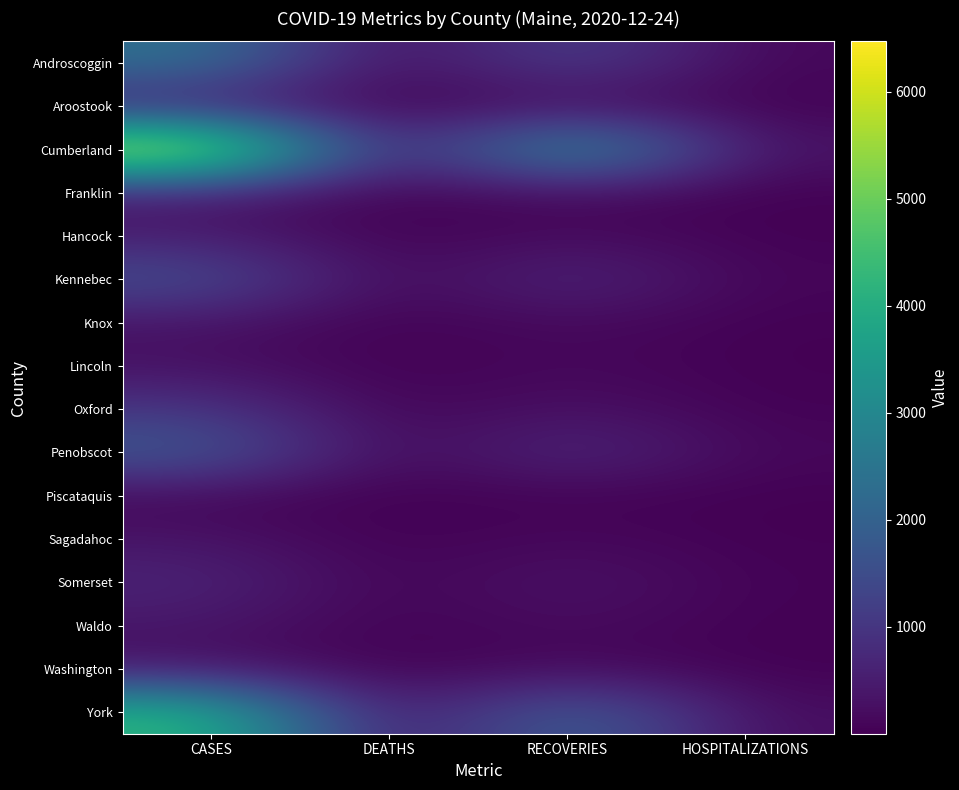

Reading left to right, extract all data points from this chart.

Androscoggin: CASES=2438	DEATHS=43	RECOVERIES=1359	HOSPITALIZATIONS=104
Aroostook: CASES=482	DEATHS=4	RECOVERIES=152	HOSPITALIZATIONS=32
Cumberland: CASES=6472	DEATHS=90	RECOVERIES=3740	HOSPITALIZATIONS=296
Franklin: CASES=436	DEATHS=5	RECOVERIES=167	HOSPITALIZATIONS=15
Hancock: CASES=502	DEATHS=11	RECOVERIES=212	HOSPITALIZATIONS=25
Kennebec: CASES=1590	DEATHS=29	RECOVERIES=786	HOSPITALIZATIONS=81
Knox: CASES=326	DEATHS=4	RECOVERIES=192	HOSPITALIZATIONS=18
Lincoln: CASES=275	DEATHS=2	RECOVERIES=142	HOSPITALIZATIONS=12
Oxford: CASES=1037	DEATHS=16	RECOVERIES=331	HOSPITALIZATIONS=34
Penobscot: CASES=1844	DEATHS=18	RECOVERIES=832	HOSPITALIZATIONS=110
Piscataquis: CASES=105	DEATHS=1	RECOVERIES=49	HOSPITALIZATIONS=7
Sagadahoc: CASES=347	DEATHS=1	RECOVERIES=155	HOSPITALIZATIONS=13
Somerset: CASES=685	DEATHS=21	RECOVERIES=386	HOSPITALIZATIONS=43
Waldo: CASES=365	DEATHS=17	RECOVERIES=206	HOSPITALIZATIONS=19
Washington: CASES=335	DEATHS=2	RECOVERIES=173	HOSPITALIZATIONS=17
York: CASES=4300	DEATHS=55	RECOVERIES=2225	HOSPITALIZATIONS=194